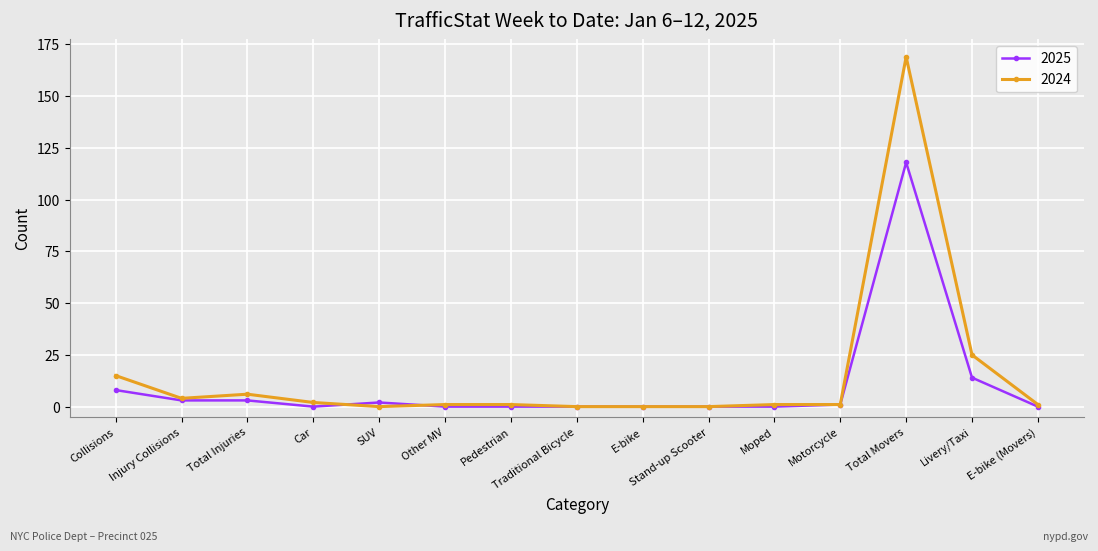

Reading left to right, extract all data points from this chart.

2025: Collisions=8	Injury Collisions=3	Total Injuries=3	Car=0	SUV=2	Other MV=0	Pedestrian=0	Traditional Bicycle=0	E-bike=0	Stand-up Scooter=0	Moped=0	Motorcycle=1	Total Movers=118	Livery/Taxi=14	E-bike (Movers)=0
2024: Collisions=15	Injury Collisions=4	Total Injuries=6	Car=2	SUV=0	Other MV=1	Pedestrian=1	Traditional Bicycle=0	E-bike=0	Stand-up Scooter=0	Moped=1	Motorcycle=1	Total Movers=169	Livery/Taxi=25	E-bike (Movers)=1